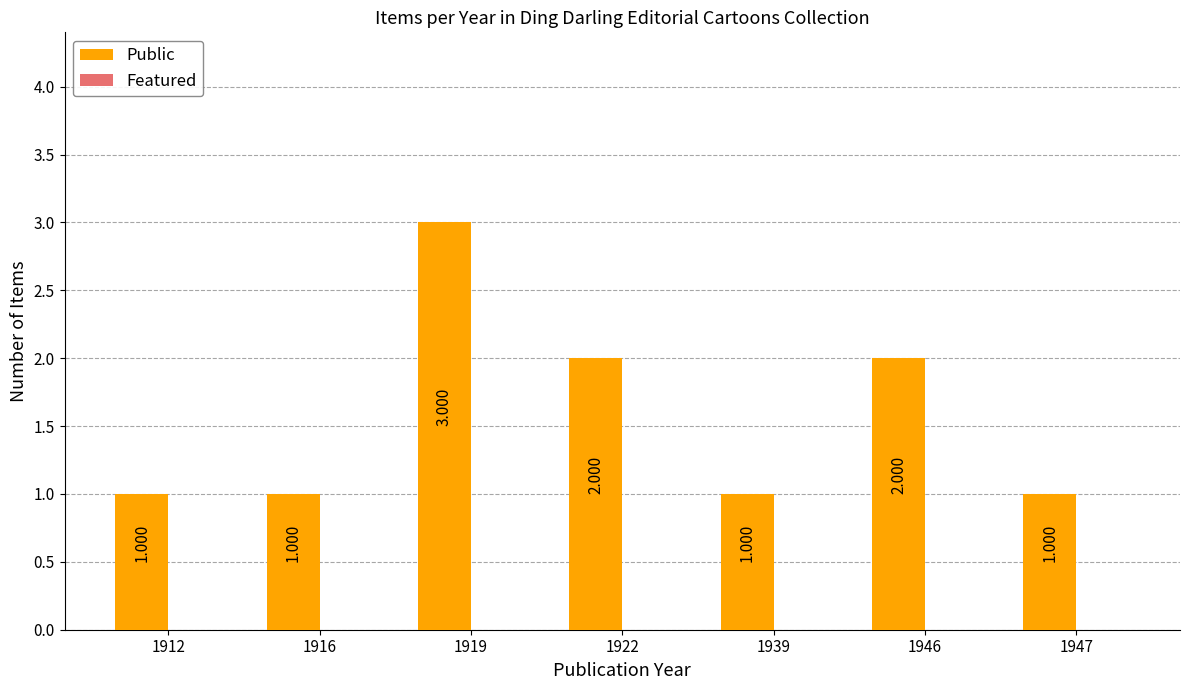

Are the bars horizontal?

No